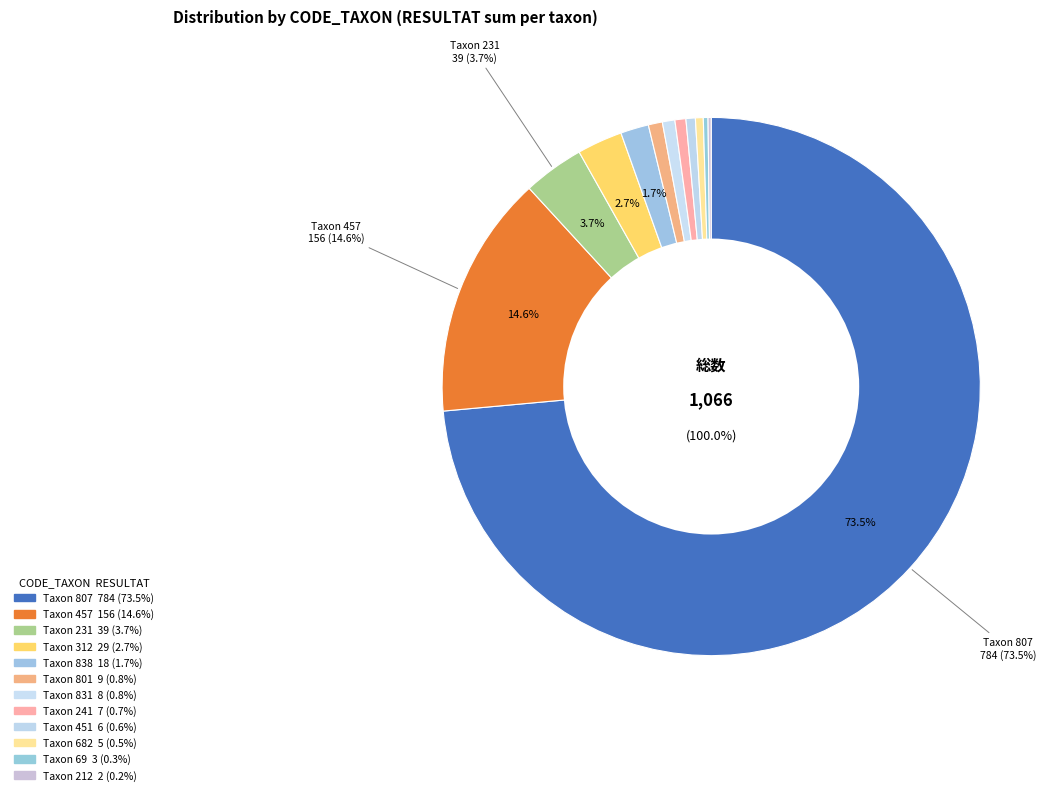

Which category has the biggest portion of the pie?

807